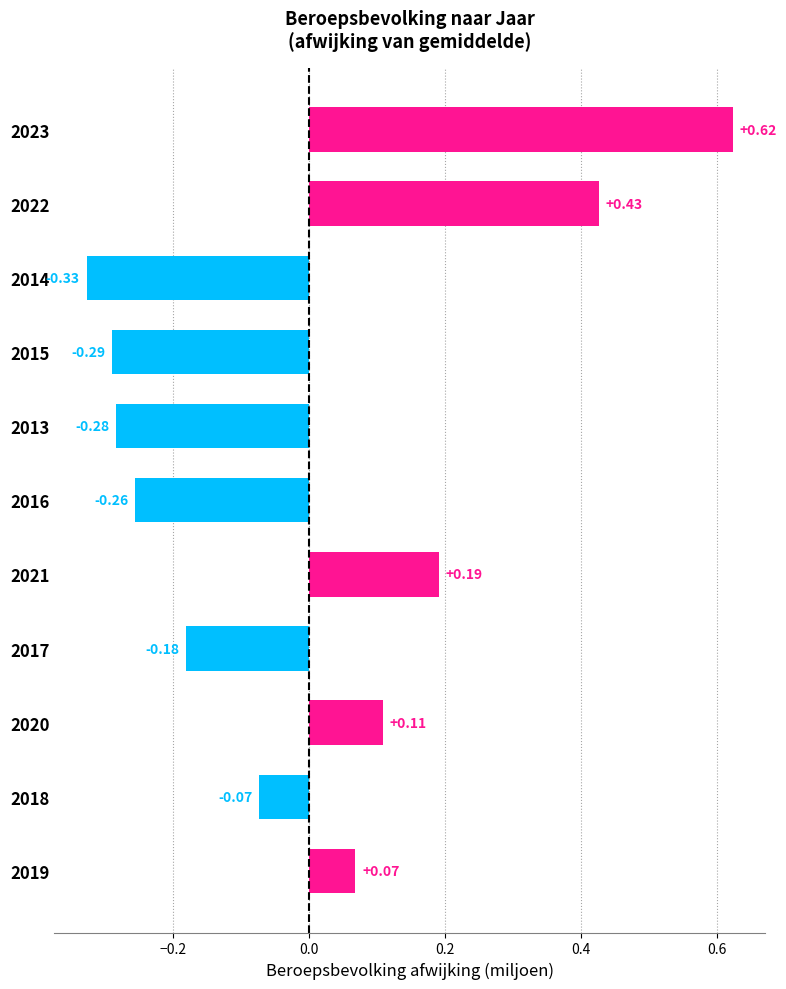

List the labels in order of value, smallest first.

2014, 2015, 2013, 2016, 2017, 2018, 2019, 2020, 2021, 2022, 2023